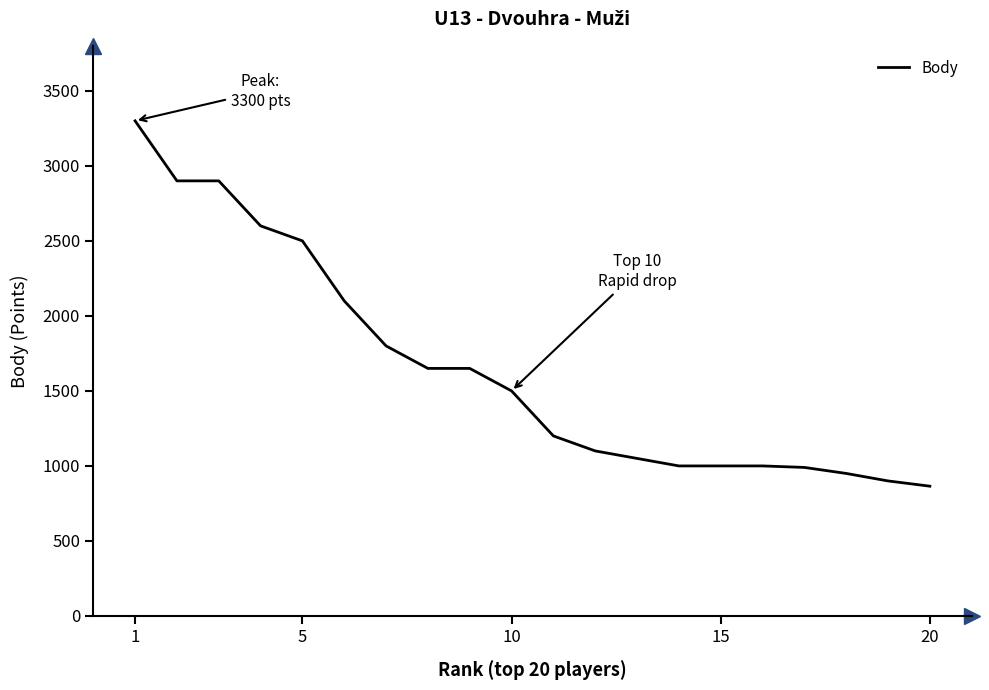

What is the maximum value shown in the chart?

3300